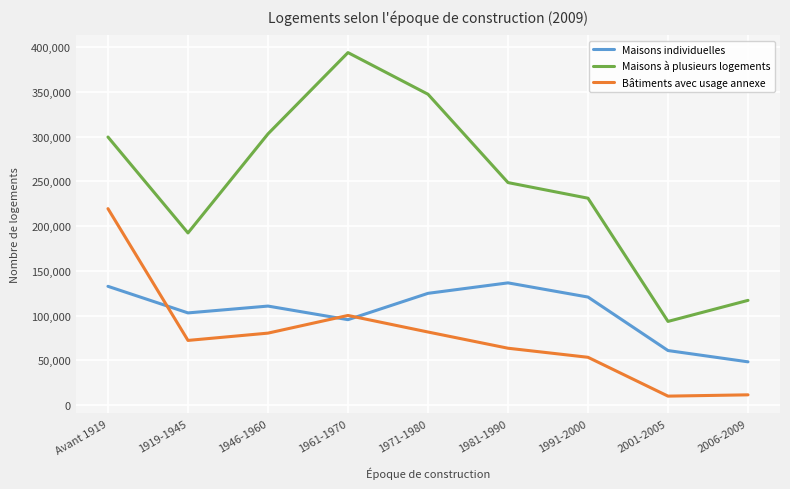

What is the difference between the maximum and minimum values in the Maisons individuelles series?

88206